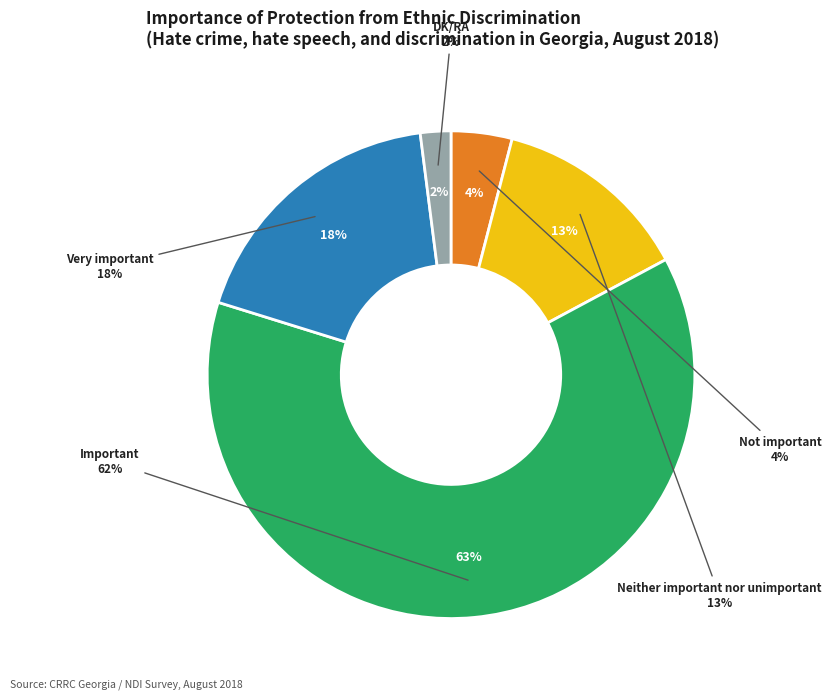

What is the largest slice in the pie chart?

Important